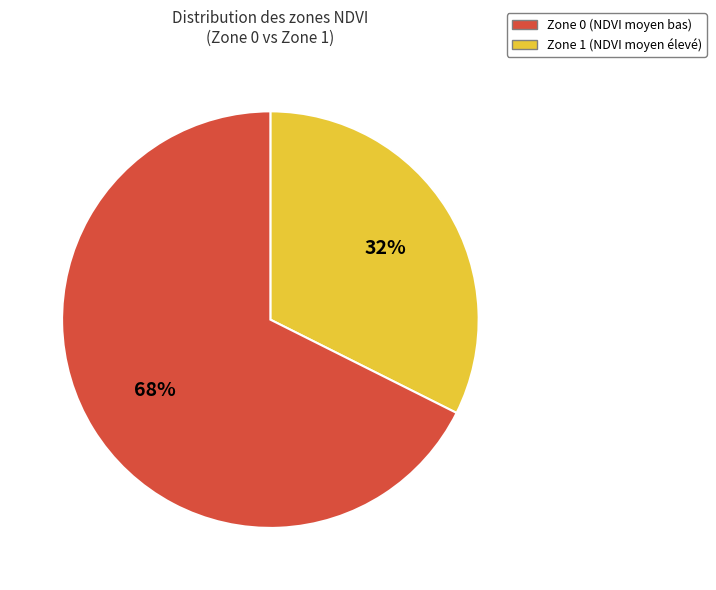

Is the sum of Zone 1 and Zone 0 greater than half?

Yes